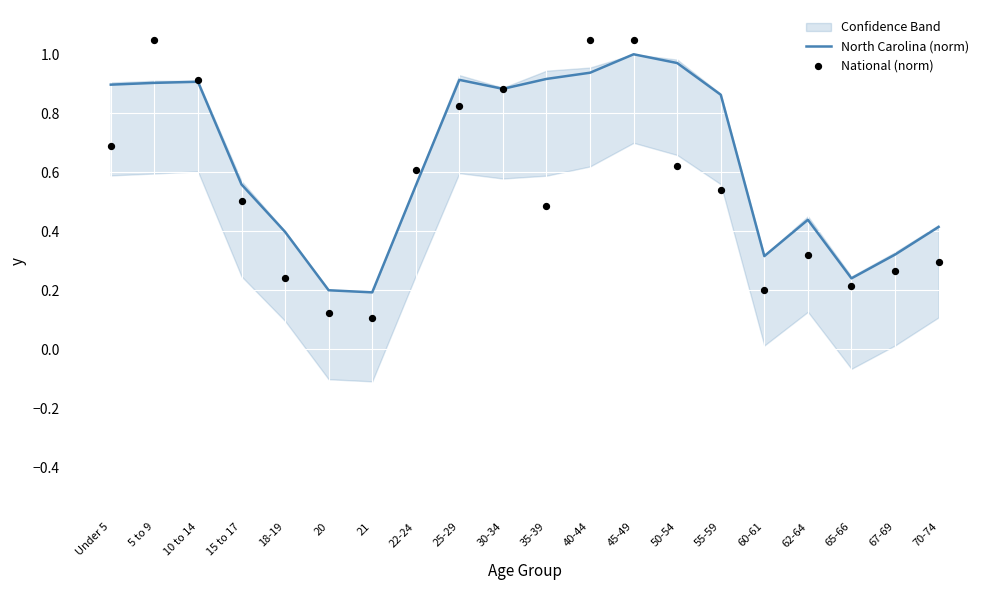

At how many categories does at least one series exceed 0?

20